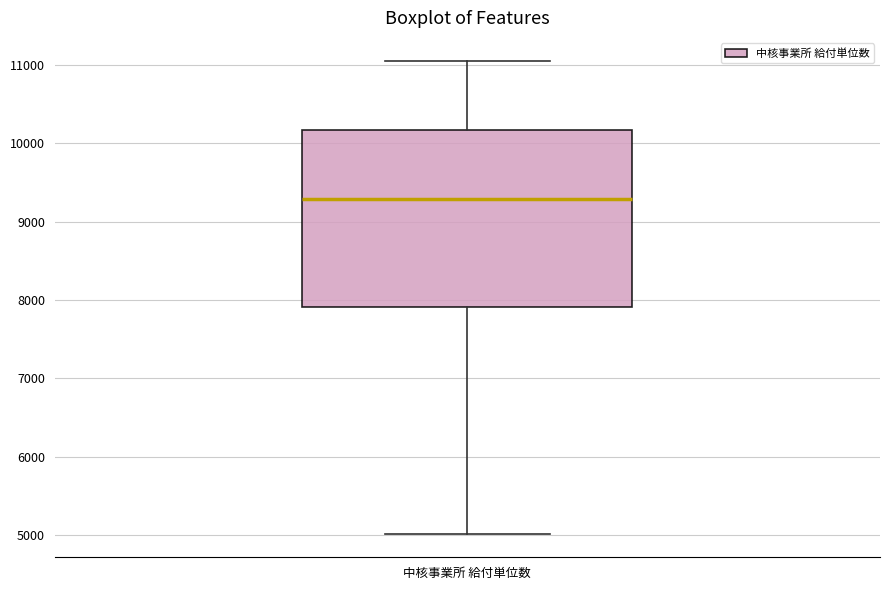

Read this box plot against the y-axis: the position of the median line, the range covered by the box, and the ends of both whiskers. The values are not printed on the chart, so give them approximately, as read against the axis.

median 9300, box 7900 to 10200, whiskers 5000 to 11000